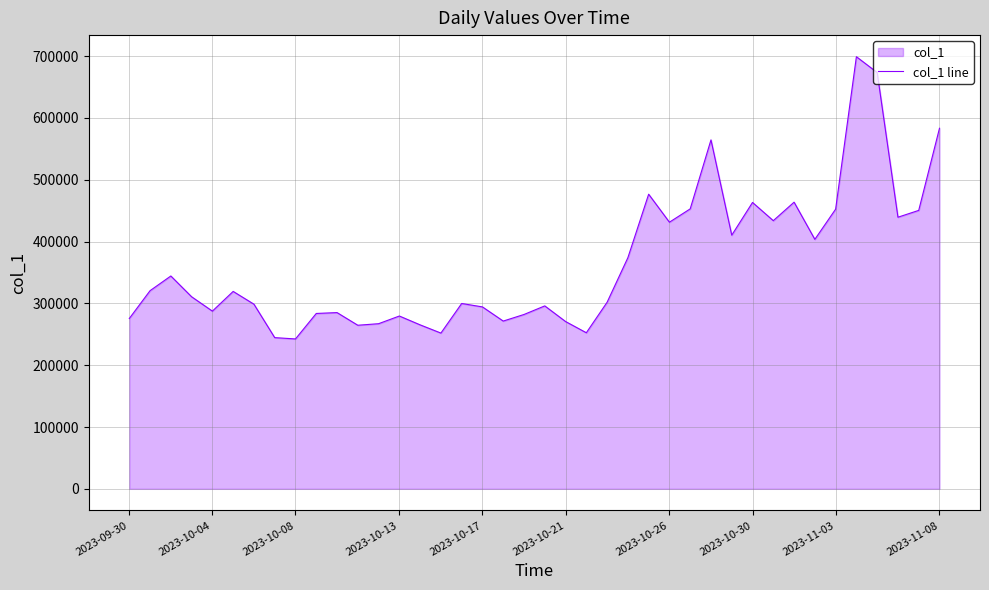

What is the greatest value displayed?

698917